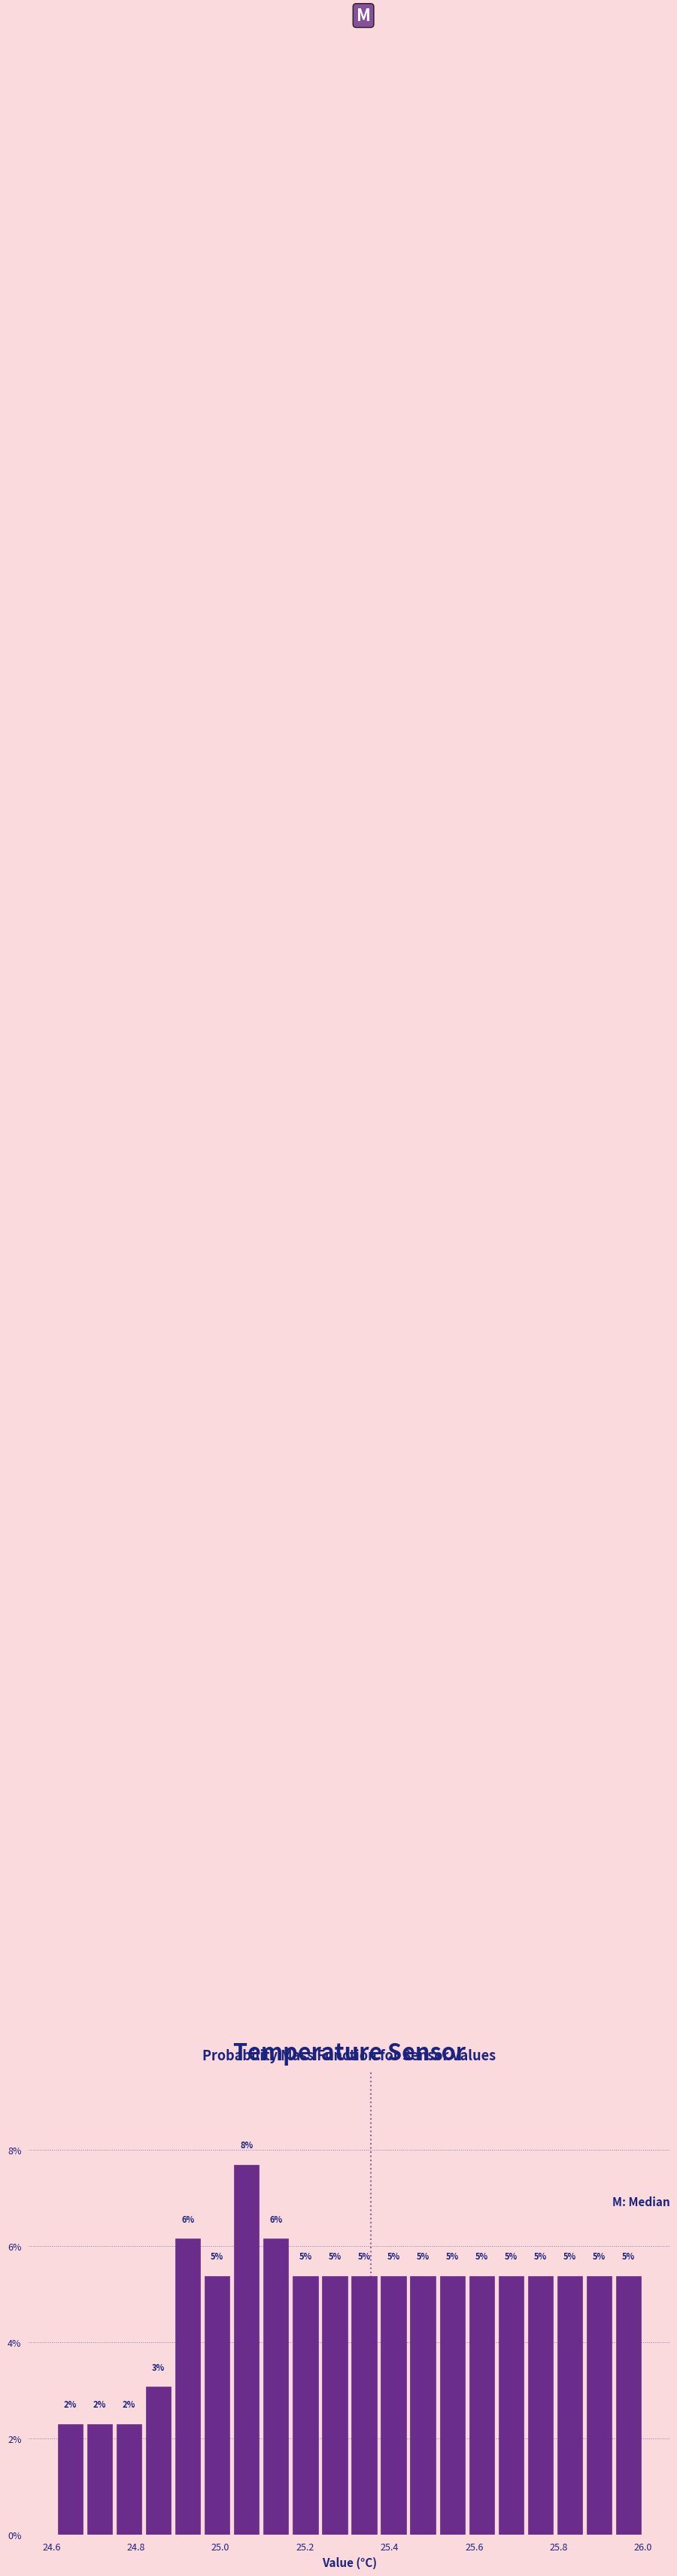

Around what value on the x-axis is the tallest bar? Give the approximate position of its centre, as read against the axis.

25.06